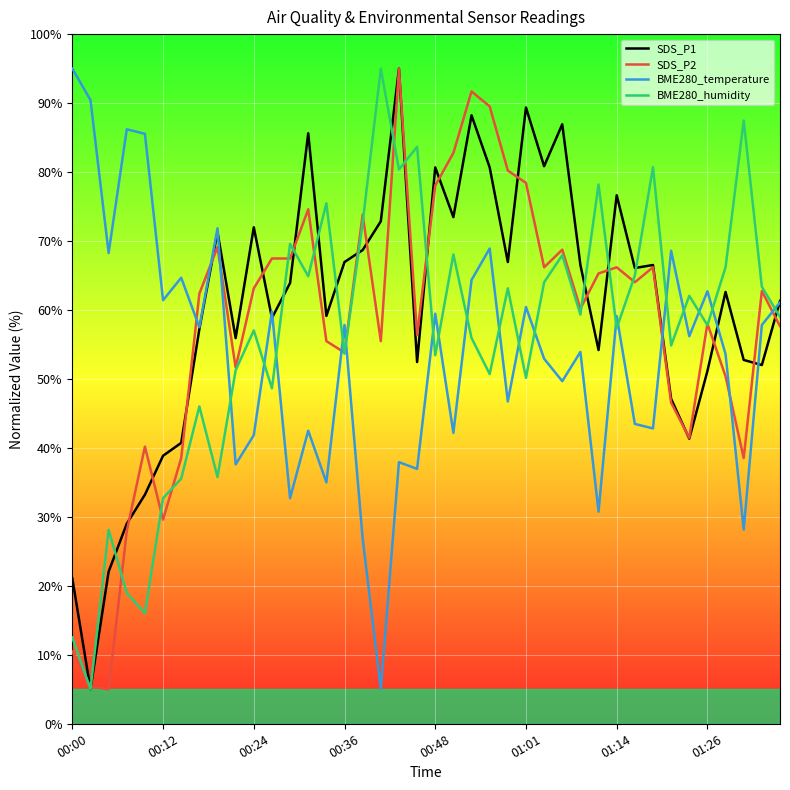

What is the minimum value shown in the chart?

5.0